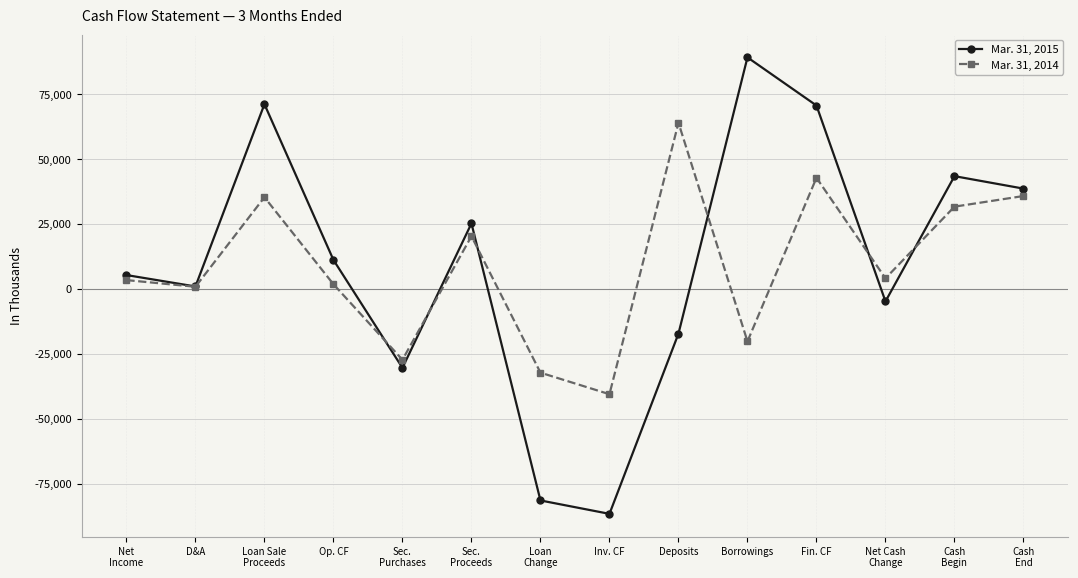

What is the sum of the Mar. 31, 2015 values at Sec.
Proceeds and Sec.
Purchases?

-5146